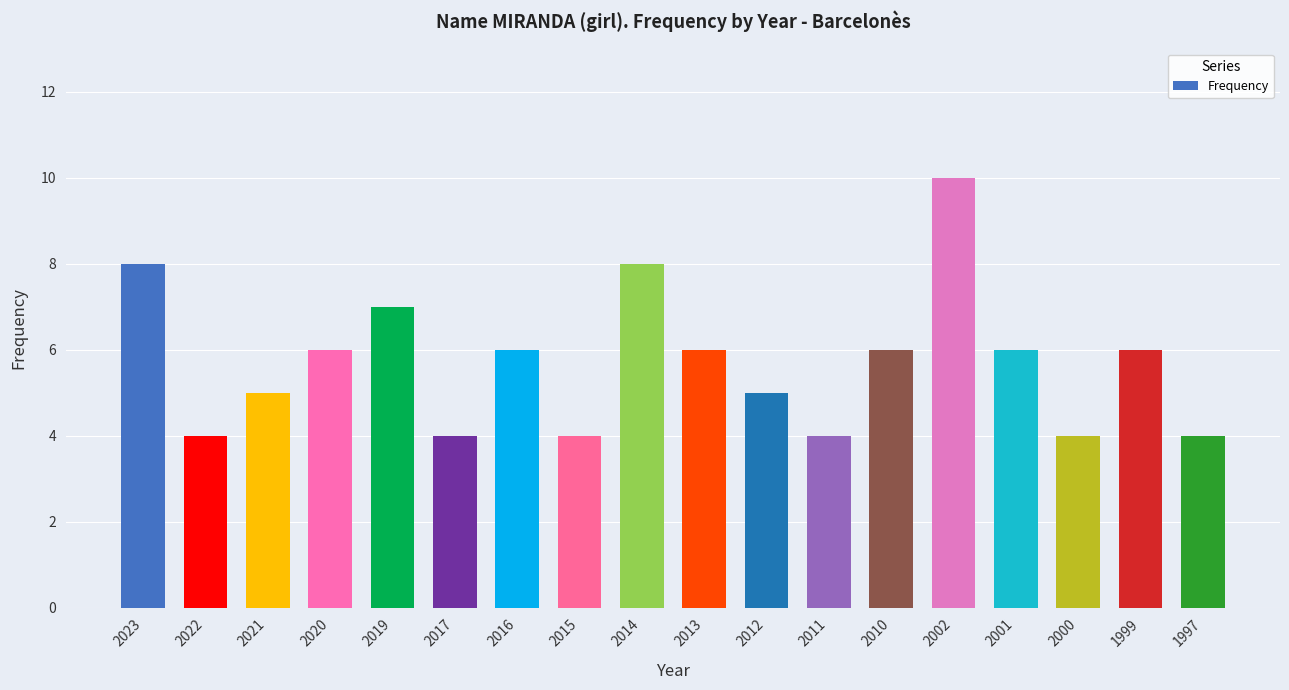

At which category does the chart reach its peak across all series?

2002